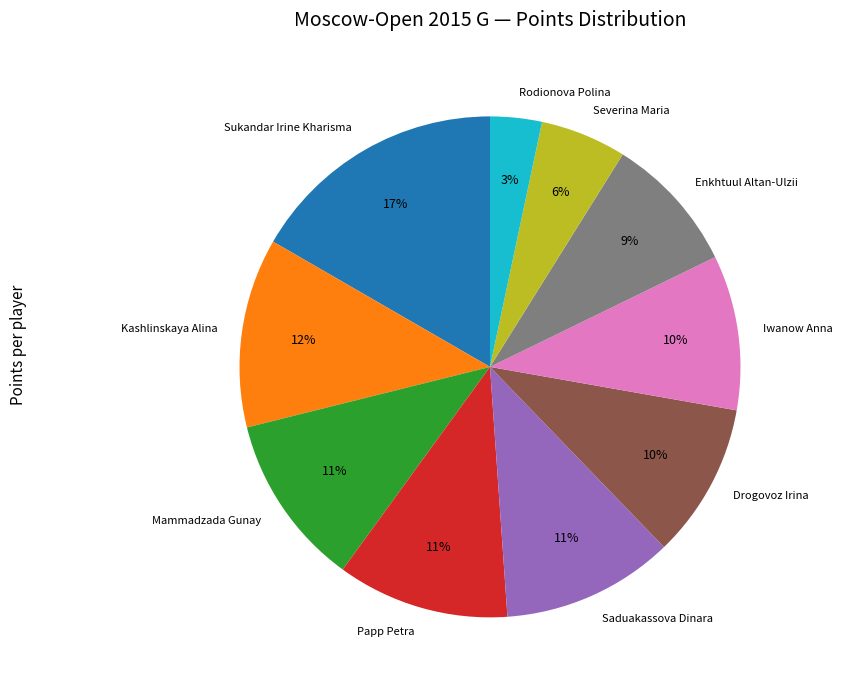

Is the sum of Iwanow Anna and Saduakassova Dinara greater than half?

No